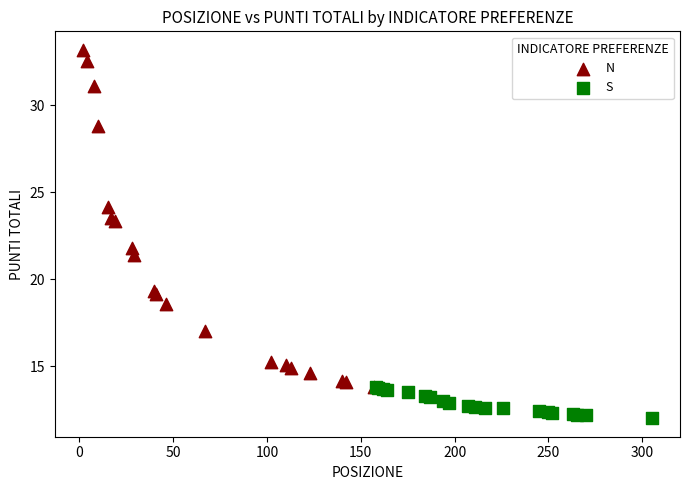

Which series contains the lowest Y value?

S